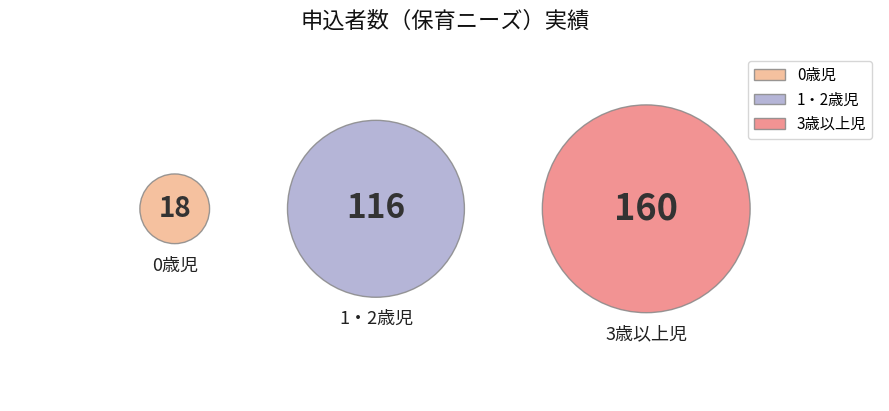

Combined, do 1・2歳児 and 合計 account for over 50%?

Yes